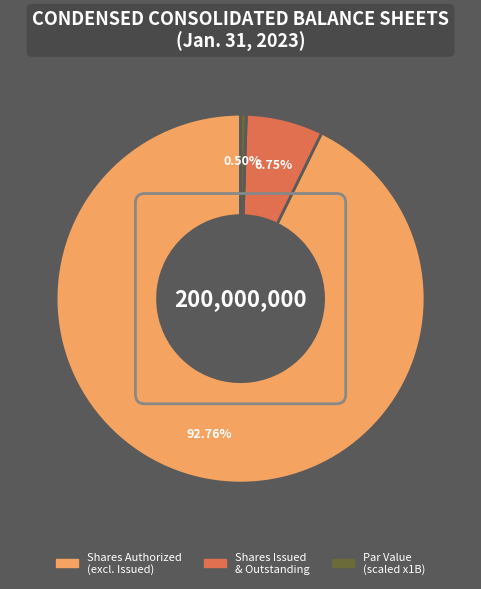

Is there a majority slice in this chart?

Yes